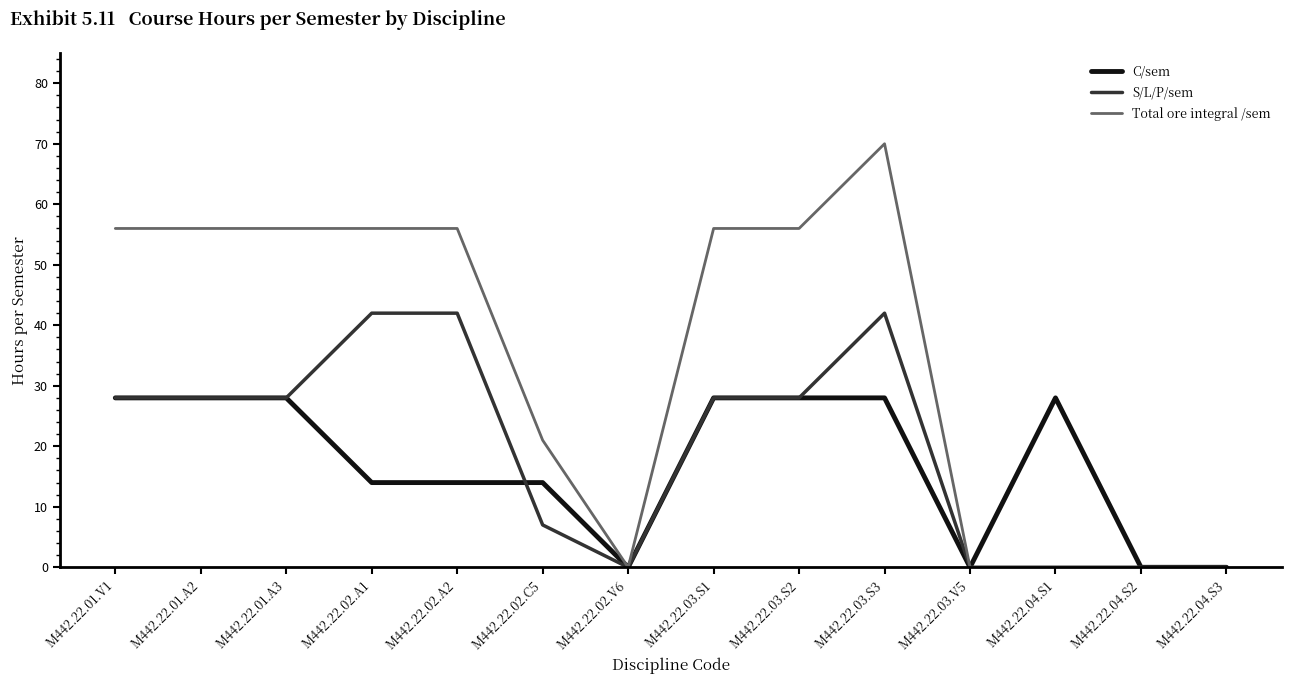

The Total ore integral /sem series shows 89 at M442.22.01.A2. True or false?

False